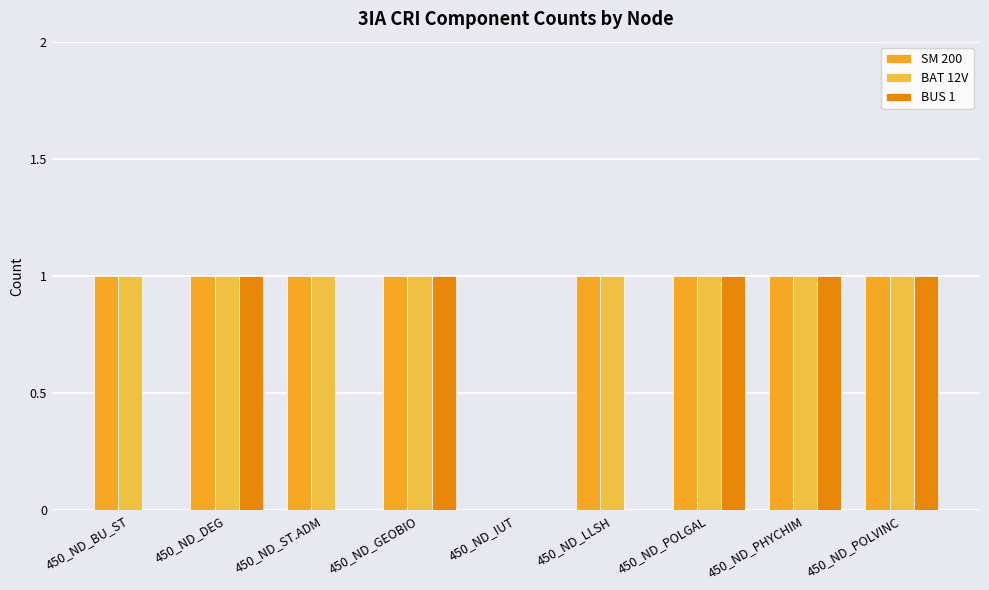

Count the number of data series in this chart.

3